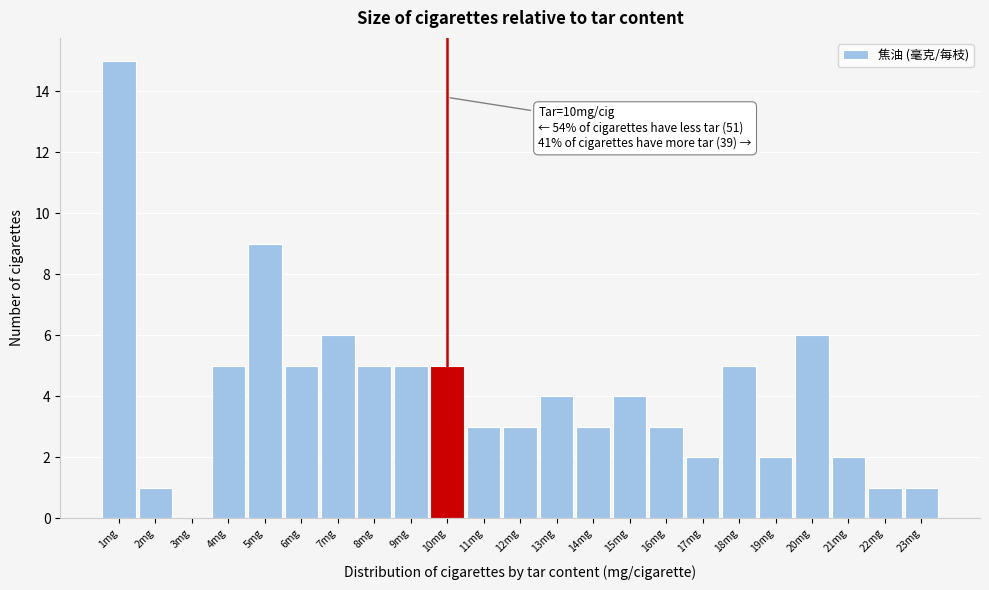

Over which range of the x-axis is the bar tallest?

0.5 to 1.5